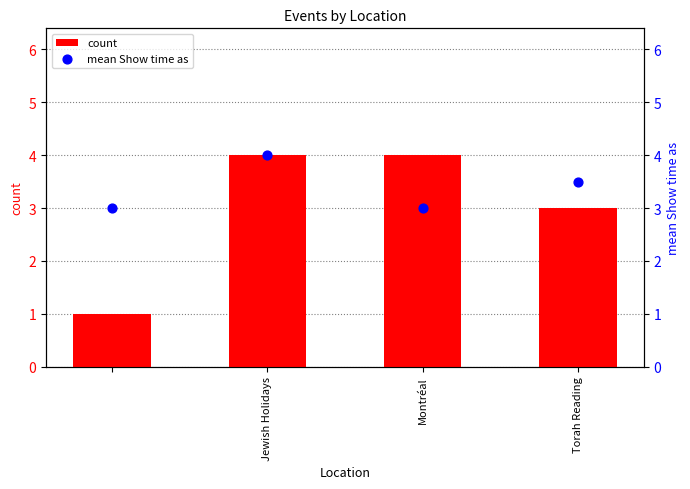

What is the average value of the count series?

3